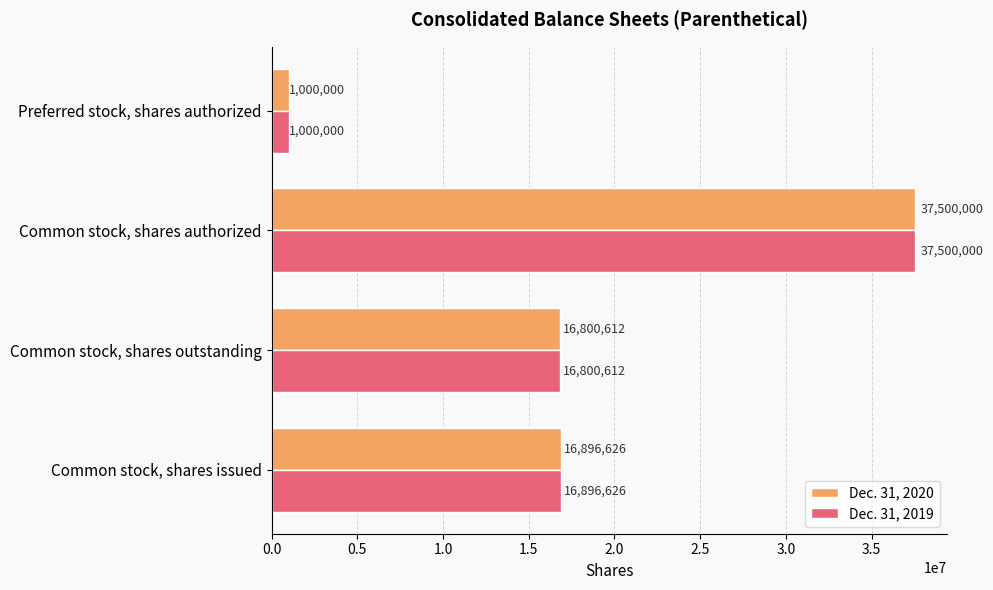

List the labels in order of Dec. 31, 2019 value, smallest first.

Preferred stock, shares authorized, Common stock, shares outstanding, Common stock, shares issued, Common stock, shares authorized